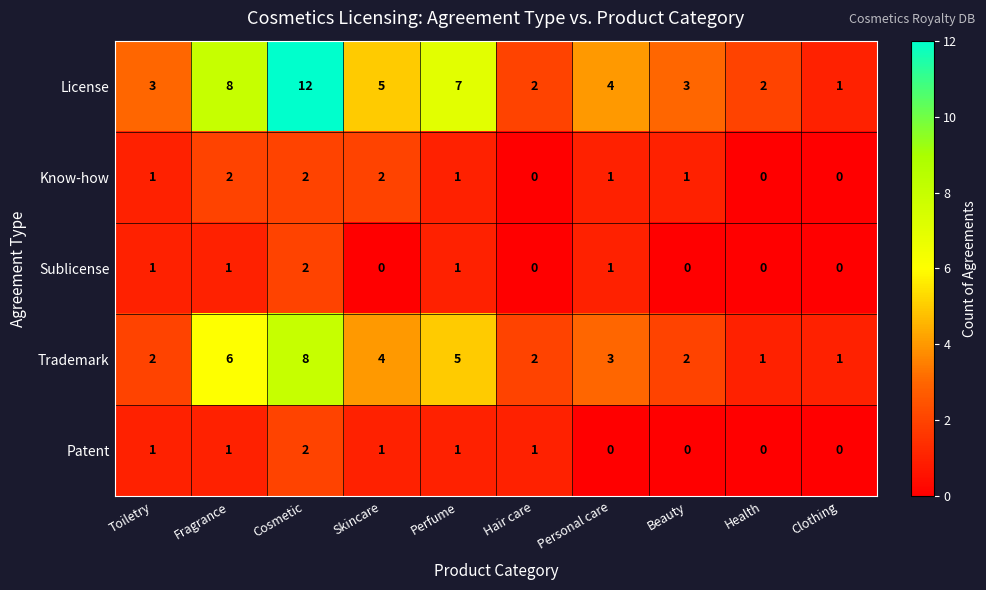

How many values in the Patent series are below 1?

4